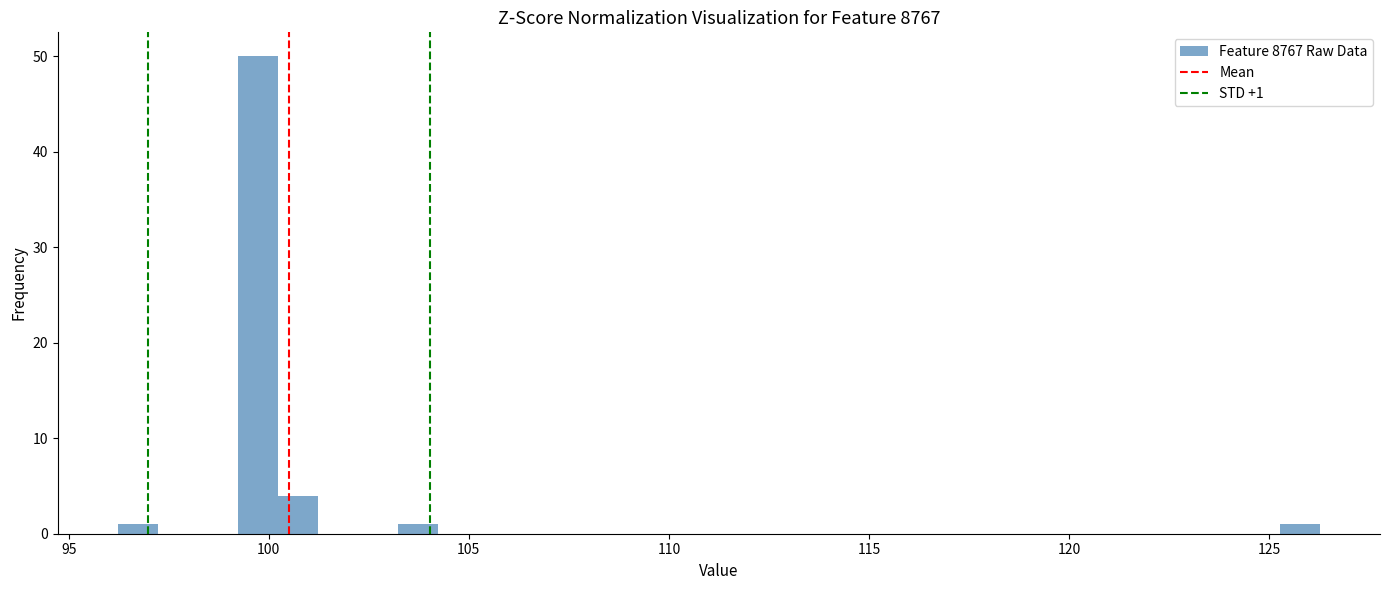

Read against the x-axis, roughly where is the centre of the tallest bar?

99.5